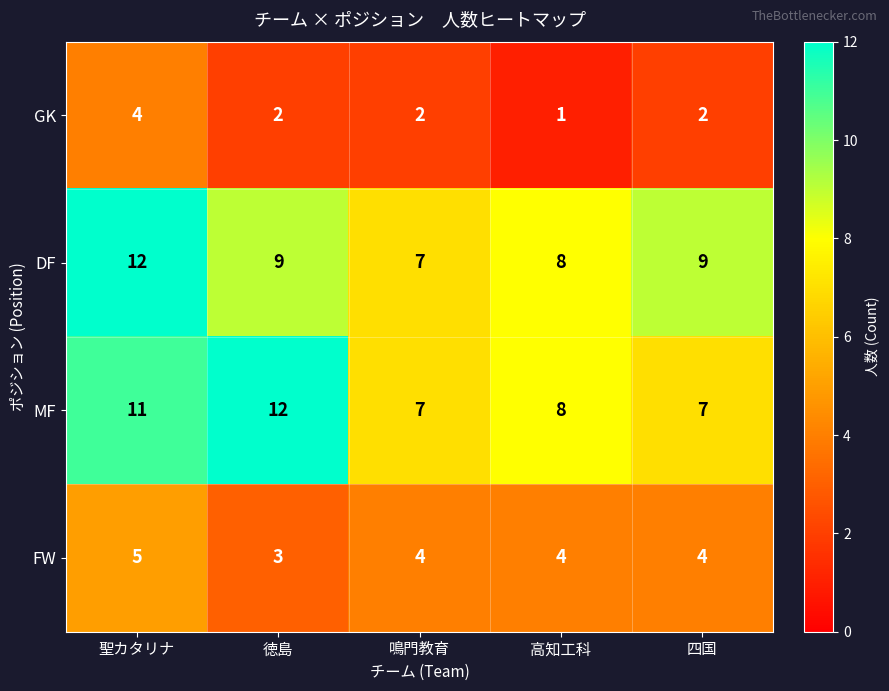

Which category has the lowest value in the DF series?

鳴門教育